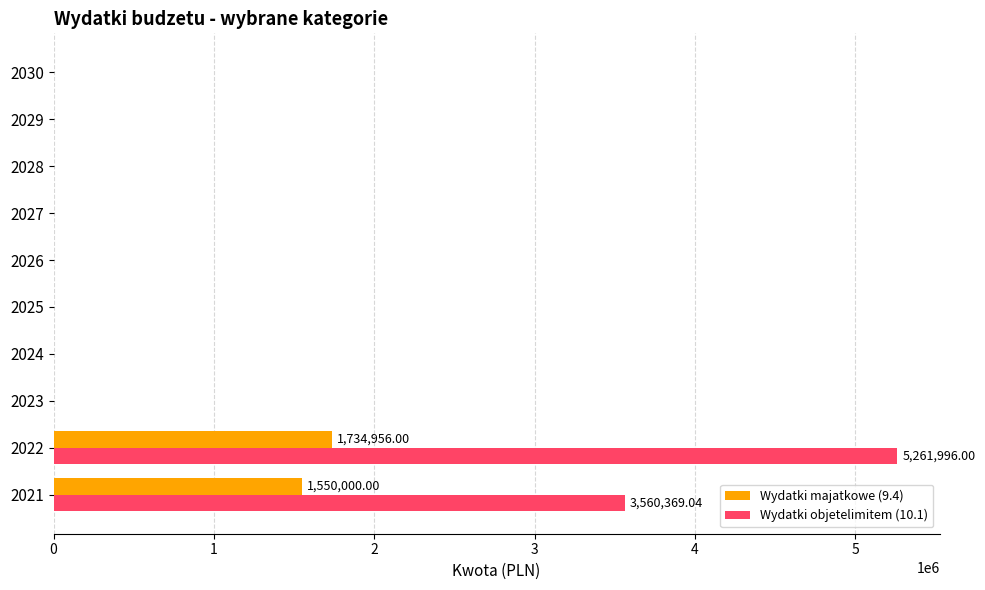

Which series has the largest total across all categories?

Wydatki objetelimitem (10.1)